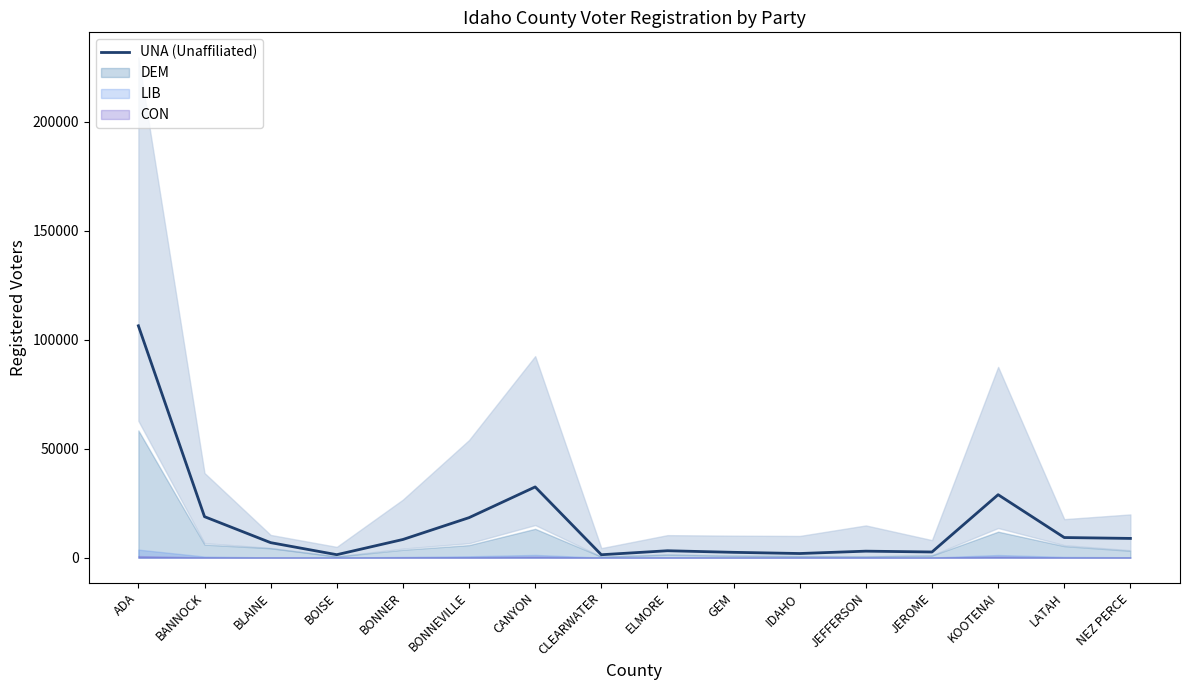

What is the change in value from BLAINE to NEZ PERCE?

+1942